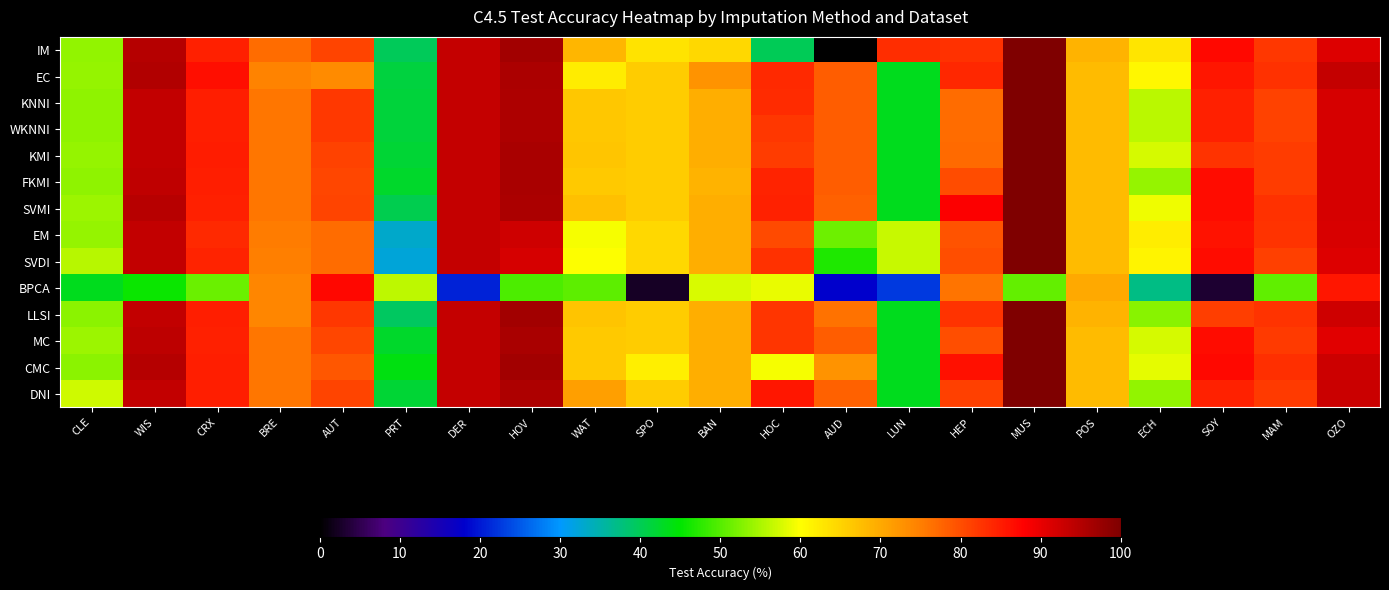

Reading left to right, extract all data points from this chart.

IM: CLE=53.5	WIS=94.7	CRX=84.7	BRE=76.9	AUT=80.9	PRT=39.8	DER=93.5	HOV=96.6	WAT=68.4	SPO=63.1	BAN=64.6	HOC=40.0	AUD=0.0	LUN=83.3	HEP=83.0	MUS=100.0	POS=68.9	ECH=63.0	SOY=87.1	MAM=82.3	OZO=91.1
EC: CLE=53.8	WIS=95.1	CRX=86.4	BRE=74.5	AUT=73.5	PRT=41.2	DER=93.4	HOV=95.8	WAT=62.2	SPO=65.9	BAN=72.6	HOC=83.7	AUD=78.4	LUN=43.3	HEP=83.9	MUS=100.0	POS=67.8	ECH=60.8	SOY=85.7	MAM=82.8	OZO=93.5
KNNI: CLE=53.5	WIS=93.7	CRX=84.9	BRE=75.9	AUT=82.2	PRT=41.5	DER=93.4	HOV=95.6	WAT=66.5	SPO=65.9	BAN=69.4	HOC=83.4	AUD=78.4	LUN=43.3	HEP=76.8	MUS=100.0	POS=67.8	ECH=56.0	SOY=84.7	MAM=81.2	OZO=91.7
WKNNI: CLE=53.5	WIS=93.7	CRX=84.9	BRE=75.9	AUT=82.2	PRT=41.5	DER=93.4	HOV=95.6	WAT=66.5	SPO=65.9	BAN=69.4	HOC=82.3	AUD=78.4	LUN=43.3	HEP=76.8	MUS=100.0	POS=67.8	ECH=56.0	SOY=84.7	MAM=81.2	OZO=91.7
KMI: CLE=53.8	WIS=93.6	CRX=85.1	BRE=75.9	AUT=81.1	PRT=41.8	DER=93.4	HOV=96.1	WAT=66.7	SPO=65.9	BAN=69.4	HOC=81.8	AUD=78.4	LUN=43.3	HEP=77.0	MUS=100.0	POS=67.8	ECH=57.6	SOY=82.8	MAM=81.8	OZO=91.8
FKMI: CLE=53.5	WIS=93.8	CRX=84.8	BRE=75.9	AUT=80.7	PRT=42.4	DER=93.4	HOV=96.1	WAT=66.4	SPO=65.9	BAN=68.9	HOC=84.2	AUD=78.4	LUN=43.3	HEP=80.1	MUS=100.0	POS=67.8	ECH=53.7	SOY=86.7	MAM=81.8	OZO=91.8
SVMI: CLE=54.1	WIS=94.6	CRX=84.6	BRE=75.9	AUT=80.9	PRT=40.3	DER=93.4	HOV=95.8	WAT=67.3	SPO=65.9	BAN=69.4	HOC=84.5	AUD=78.0	LUN=43.3	HEP=88.2	MUS=100.0	POS=67.8	ECH=59.1	SOY=86.7	MAM=82.8	OZO=91.7
EM: CLE=53.8	WIS=93.7	CRX=83.8	BRE=75.2	AUT=77.0	PRT=33.1	DER=93.4	HOV=92.4	WAT=59.5	SPO=64.6	BAN=69.4	HOC=80.4	AUD=51.5	LUN=56.7	HEP=79.4	MUS=100.0	POS=67.8	ECH=62.1	SOY=86.0	MAM=82.7	OZO=91.5
SVDI: CLE=55.8	WIS=93.7	CRX=84.2	BRE=74.8	AUT=77.0	PRT=32.4	DER=93.4	HOV=91.7	WAT=59.9	SPO=64.6	BAN=69.4	HOC=82.9	AUD=46.7	LUN=56.7	HEP=80.0	MUS=100.0	POS=67.8	ECH=61.3	SOY=86.7	MAM=81.4	OZO=91.1
BPCA: CLE=43.2	WIS=45.6	CRX=51.2	BRE=74.2	AUT=87.2	PRT=56.2	DER=20.9	HOV=49.5	WAT=50.6	SPO=2.5	BAN=57.8	HOC=58.7	AUD=18.1	LUN=22.5	HEP=76.1	MUS=50.8	POS=70.0	ECH=37.1	SOY=3.3	MAM=50.8	OZO=85.6
LLSI: CLE=53.1	WIS=93.7	CRX=84.8	BRE=74.2	AUT=82.2	PRT=39.4	DER=93.4	HOV=96.5	WAT=67.0	SPO=65.9	BAN=69.4	HOC=82.6	AUD=76.2	LUN=43.3	HEP=82.7	MUS=100.0	POS=68.9	ECH=53.0	SOY=81.5	MAM=82.6	OZO=92.4
MC: CLE=54.1	WIS=94.1	CRX=84.6	BRE=75.9	AUT=80.7	PRT=42.4	DER=93.4	HOV=96.1	WAT=66.3	SPO=65.9	BAN=69.4	HOC=82.6	AUD=78.4	LUN=43.3	HEP=80.0	MUS=100.0	POS=67.8	ECH=57.5	SOY=86.7	MAM=81.9	OZO=90.8
CMC: CLE=53.1	WIS=94.9	CRX=84.9	BRE=75.9	AUT=78.9	PRT=44.1	DER=93.4	HOV=96.5	WAT=66.3	SPO=61.8	BAN=69.4	HOC=59.5	AUD=72.5	LUN=43.3	HEP=86.2	MUS=100.0	POS=67.8	ECH=58.4	SOY=87.0	MAM=83.0	OZO=92.6
DNI: CLE=57.1	WIS=93.6	CRX=84.8	BRE=75.9	AUT=80.9	PRT=41.9	DER=93.4	HOV=95.6	WAT=71.1	SPO=65.9	BAN=69.4	HOC=85.6	AUD=78.0	LUN=43.3	HEP=81.4	MUS=100.0	POS=67.8	ECH=53.7	SOY=84.4	MAM=82.0	OZO=92.9